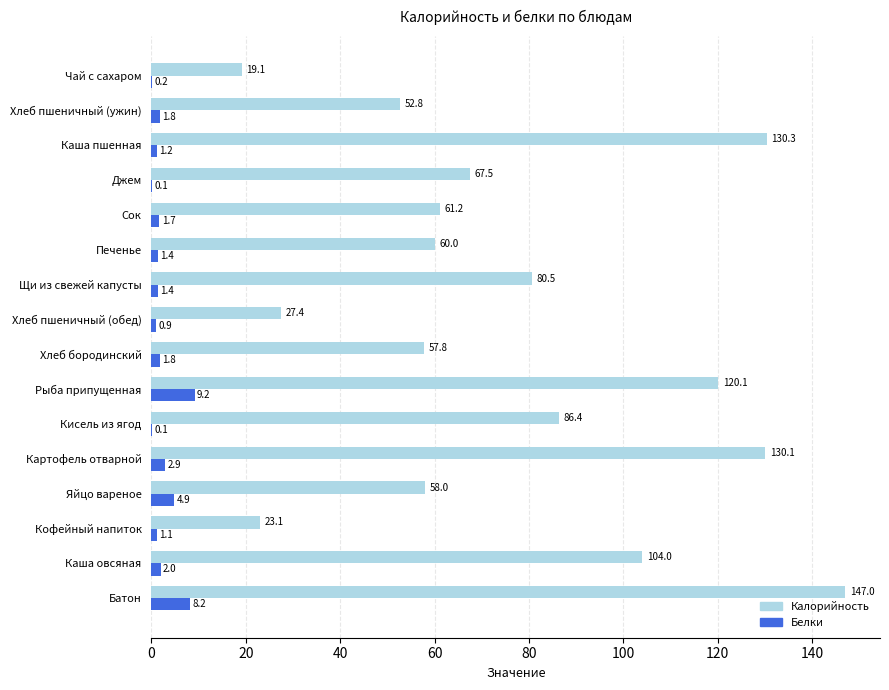

Which series has the largest total across all categories?

Калорийность